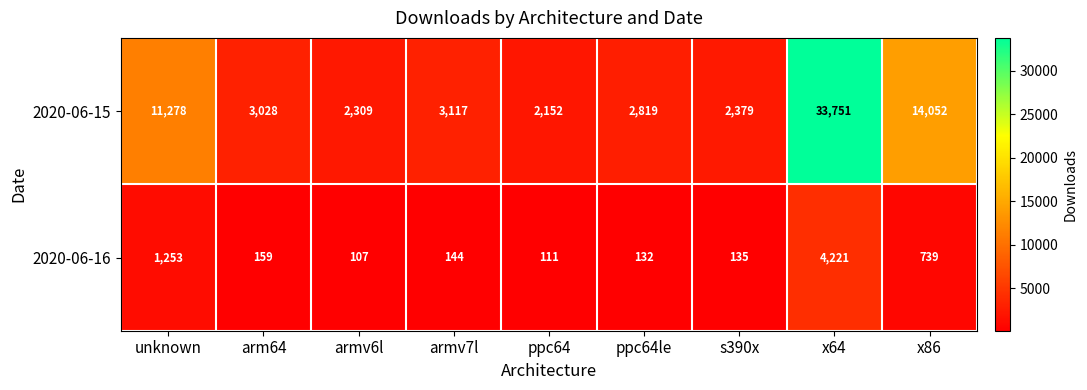

What value does the 2020-06-16 series have at ppc64, to the nearest 50?

100